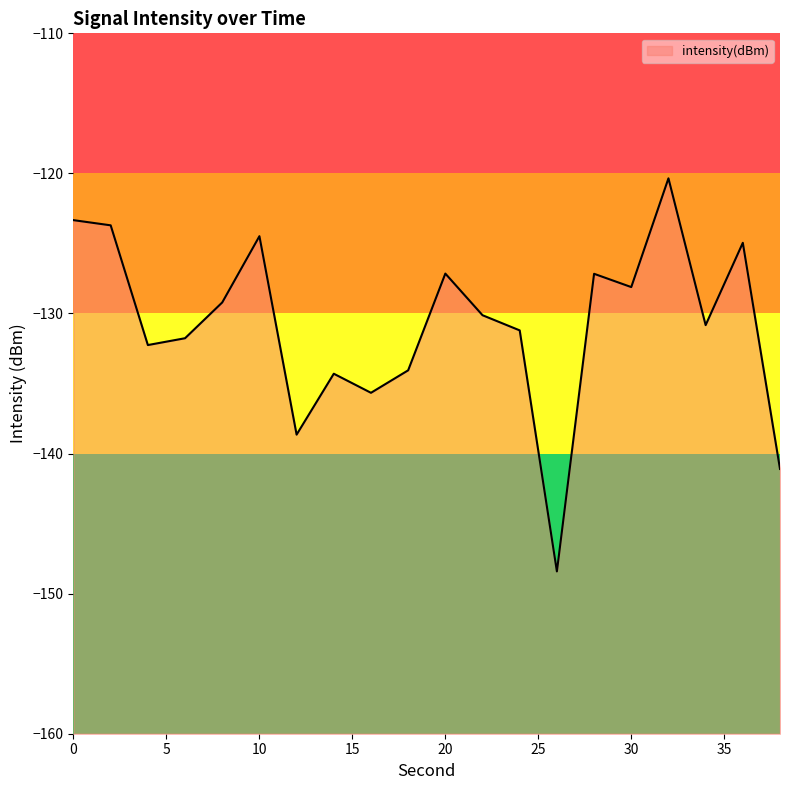

Which has a higher value, 2 or 12?

2